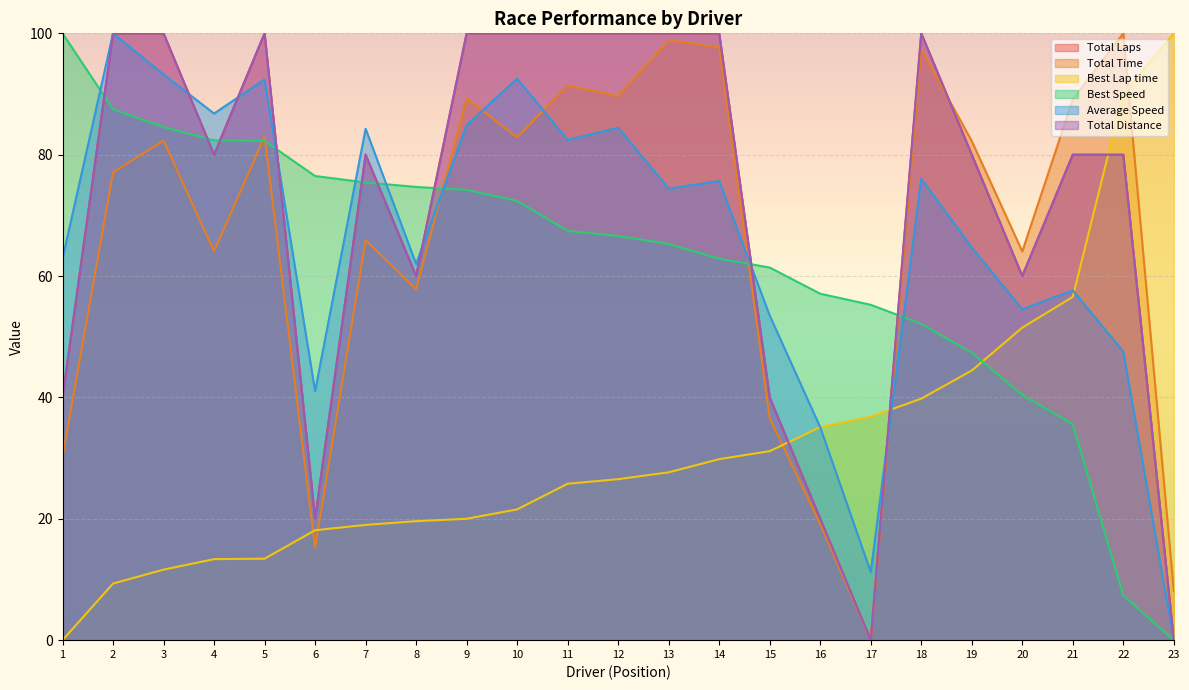

True or false: Best Lap time and Average Speed intersect in this chart.

True